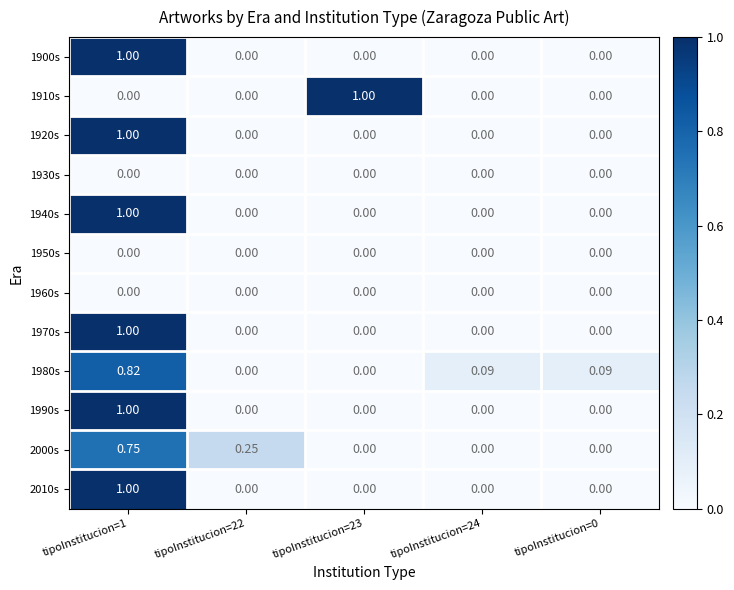

Is the value of 1950s at tipoInstitucion=24 greater than the value of 1940s at tipoInstitucion=1?

No